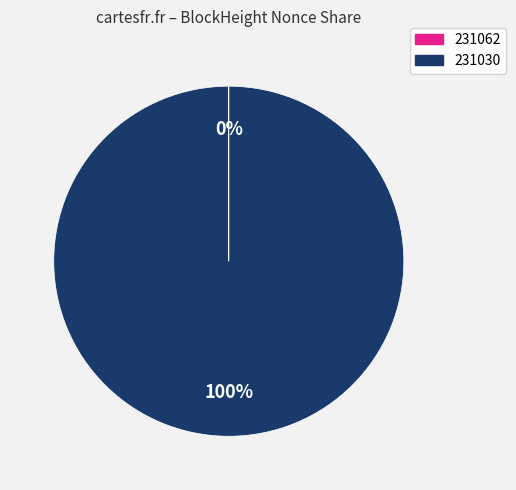

Which category has the biggest portion of the pie?

231030